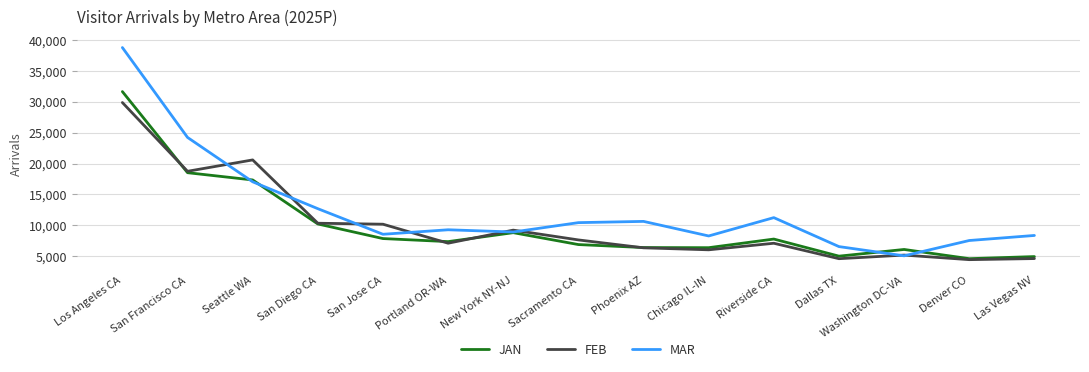

How many lines are shown in the chart?

3